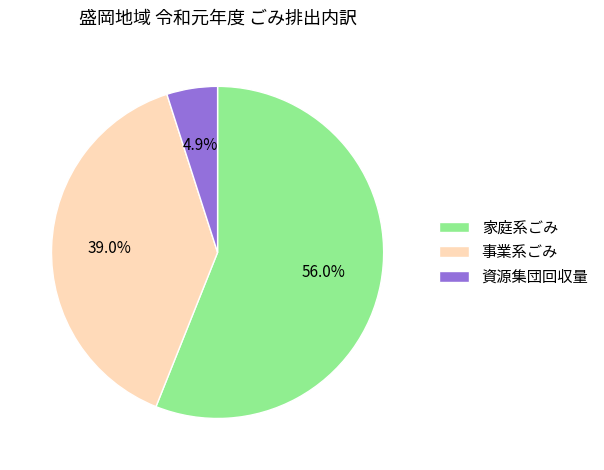

What percentage is the 事業系ごみ slice, to the nearest percent?

39%